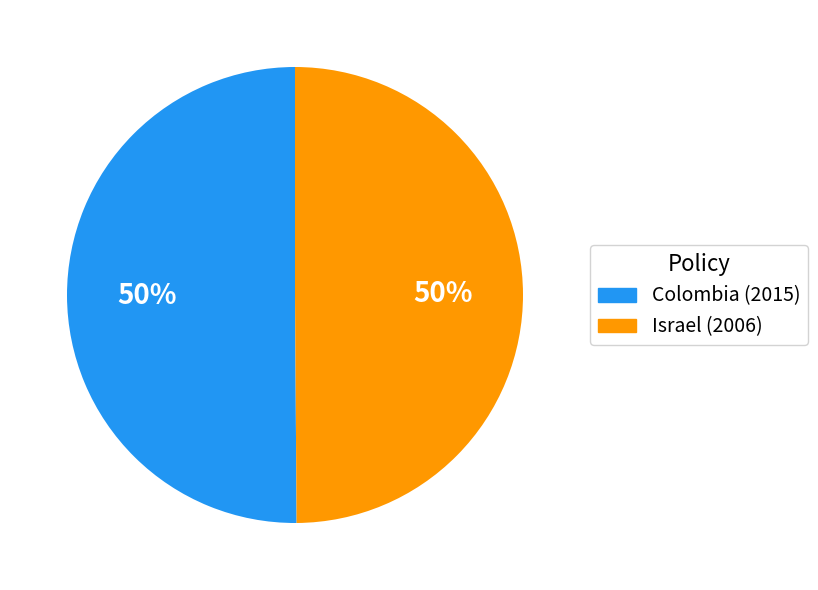

The Colombia (2015) slice represents 56% of the pie. True or false?

False